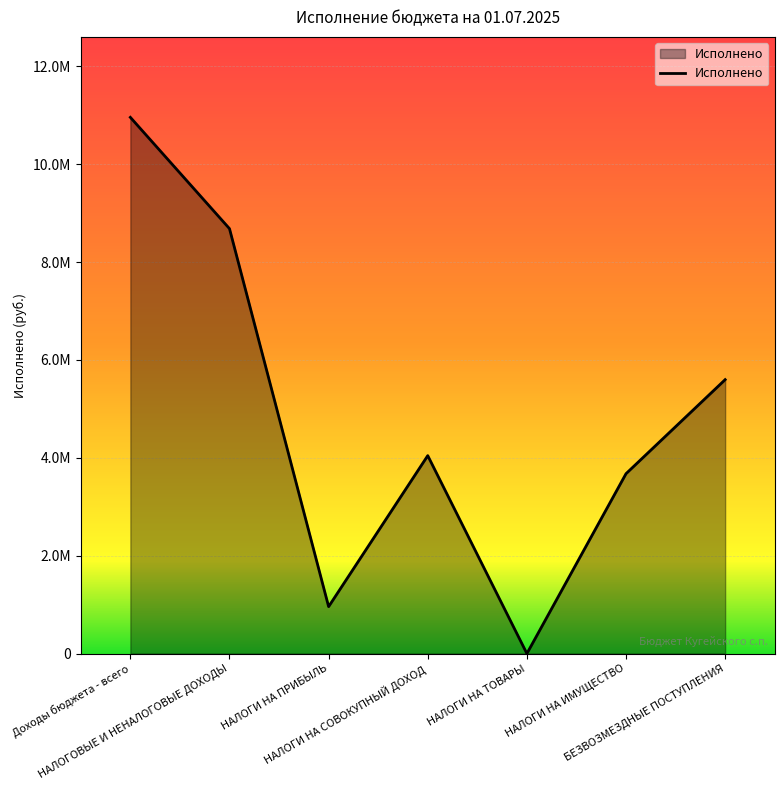

At which category does the chart reach its minimum across all series?

НАЛОГИ НА ТОВАРЫ